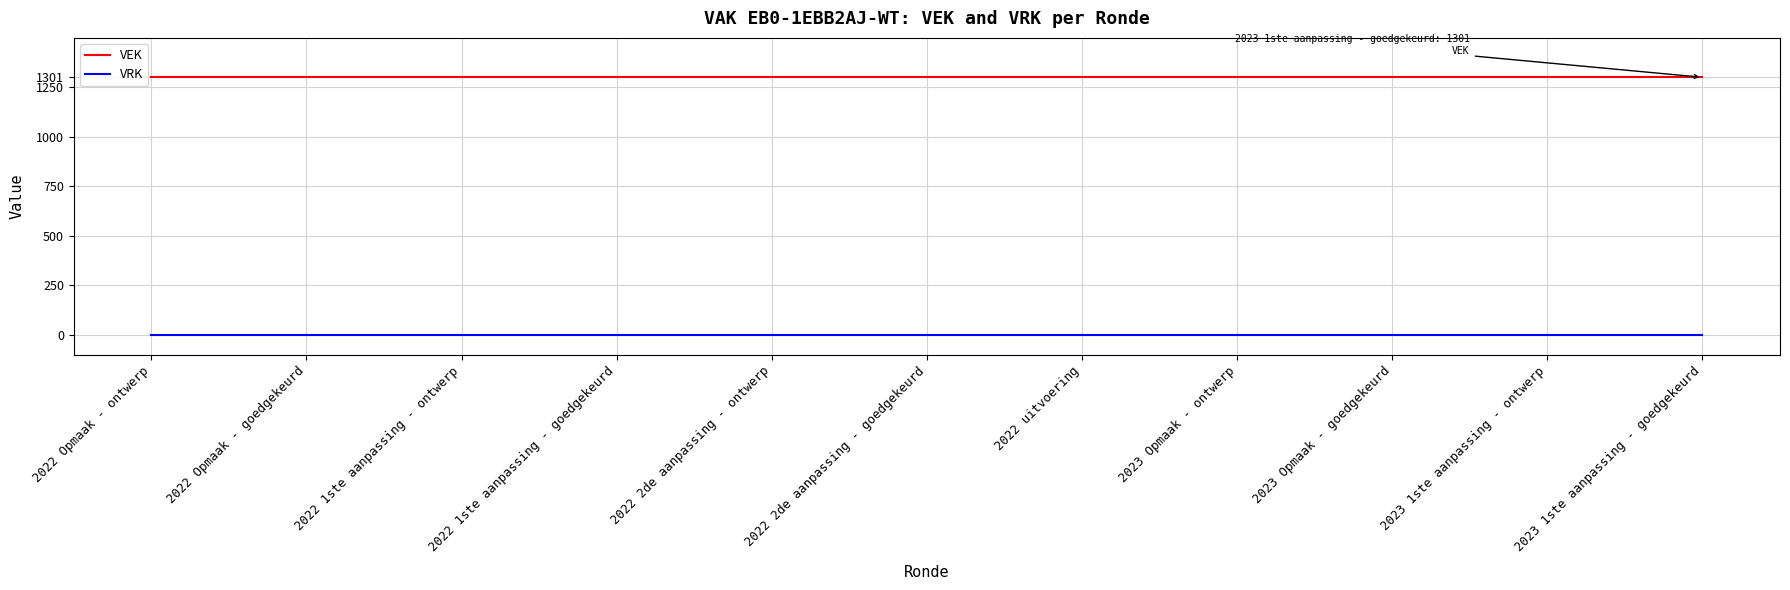

True or false: VEK and VRK intersect in this chart.

False